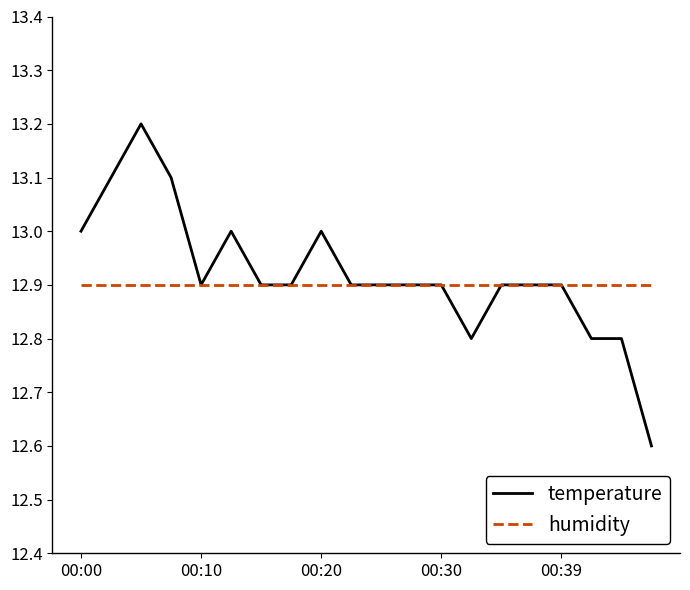

What is the maximum value for humidity?

12.9